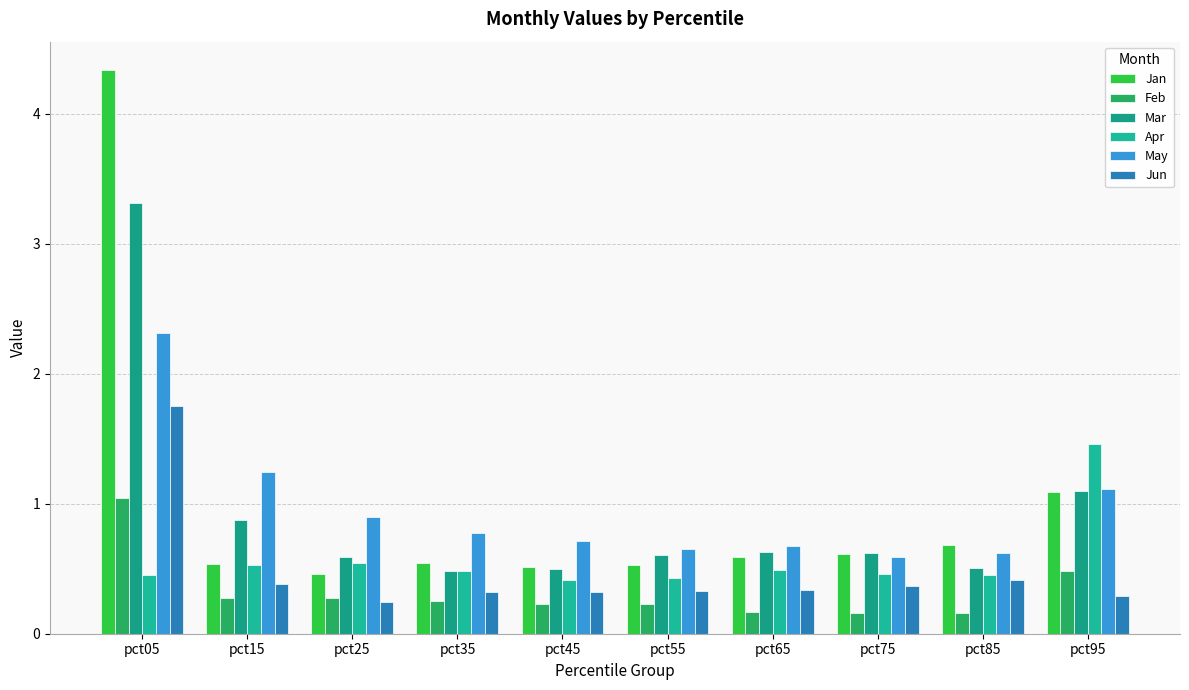

The value of Jan at pct05 is 4.3. True or false?

True